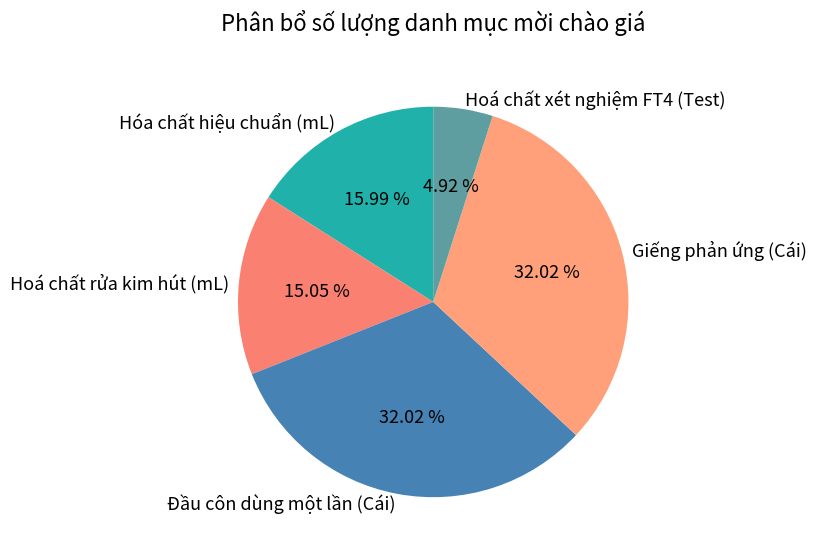

Which has a higher value, Đầu côn dùng một lần (Cái) or Hoá chất xét nghiệm FT4 (Test)?

Đầu côn dùng một lần (Cái)